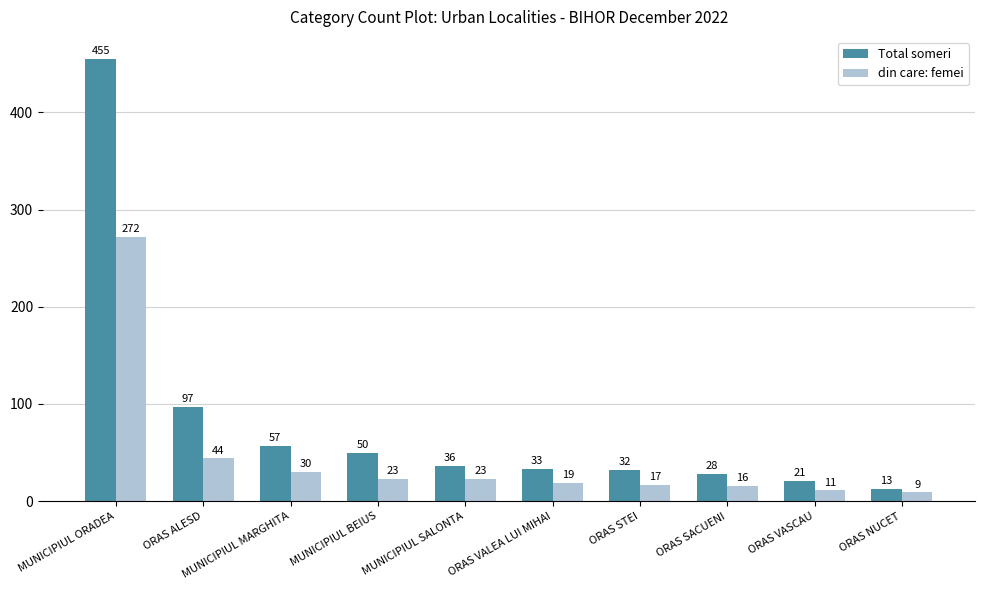

How many values in the Total someri series are below 36?

5